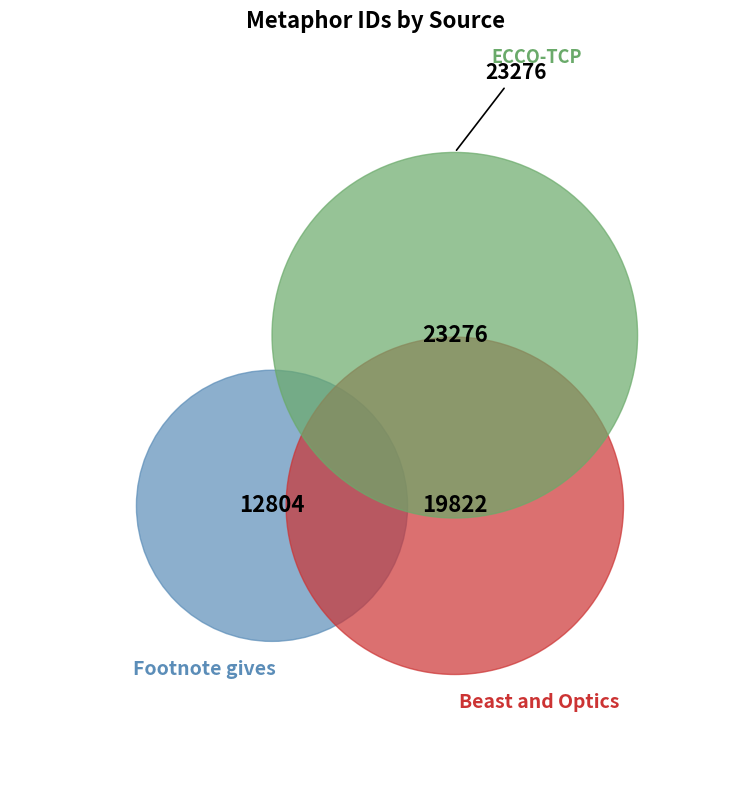

The Beast and Optics slice represents 35% of the pie. True or false?

True